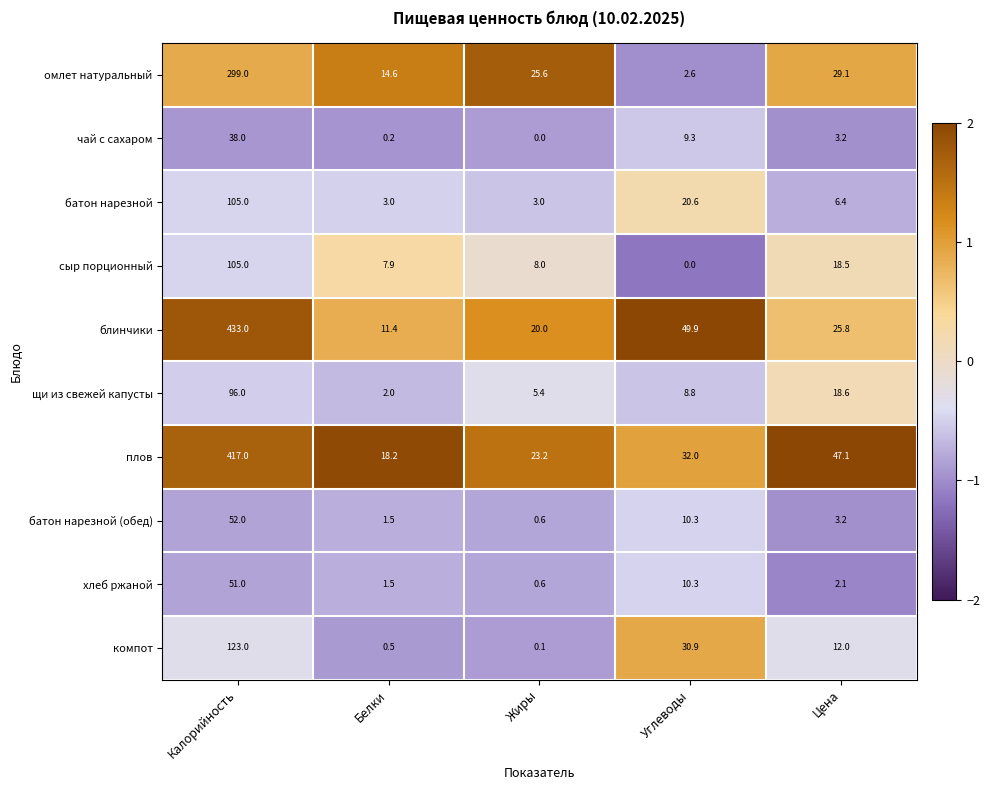

True or false: компот has a value of 12.0 at Цена.

True